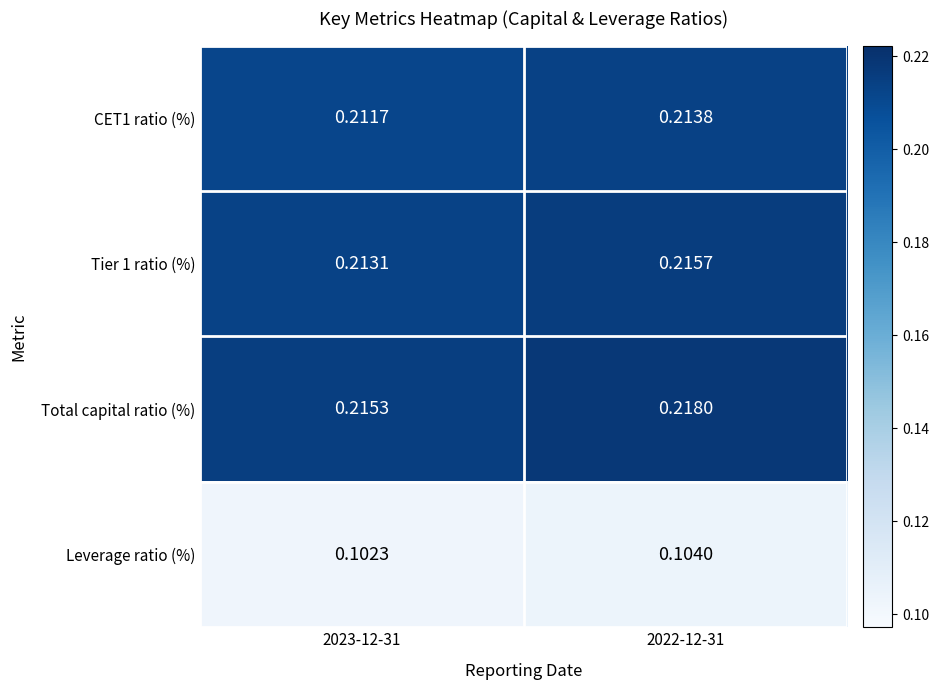

Which series has the widest spread of values?

Total capital ratio (%)